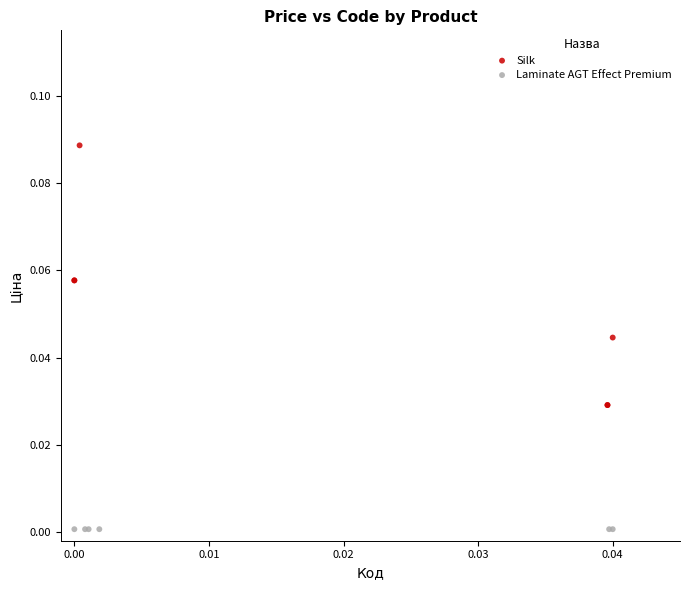

Which series reaches the maximum Y coordinate?

Silk